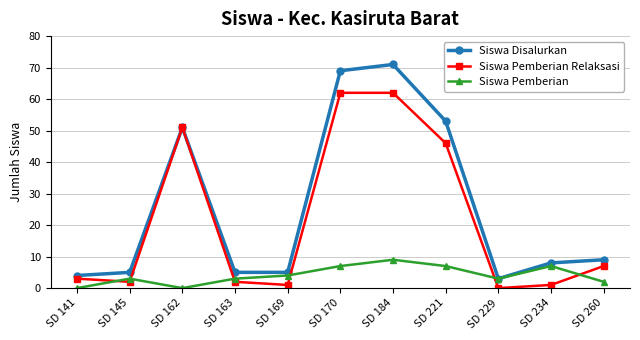

At which label does Siswa Disalurkan first exceed 8?

SD 162